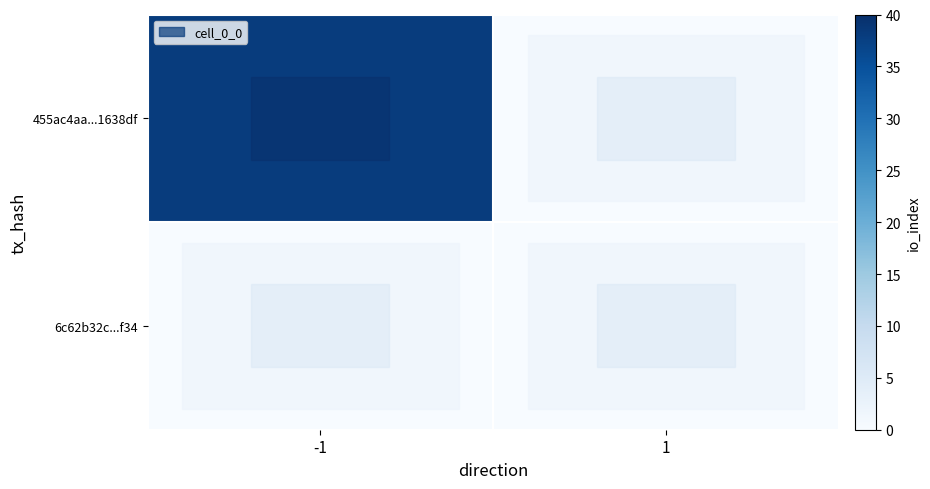

Which series has the largest range (max minus min)?

455ac4aa...1638df